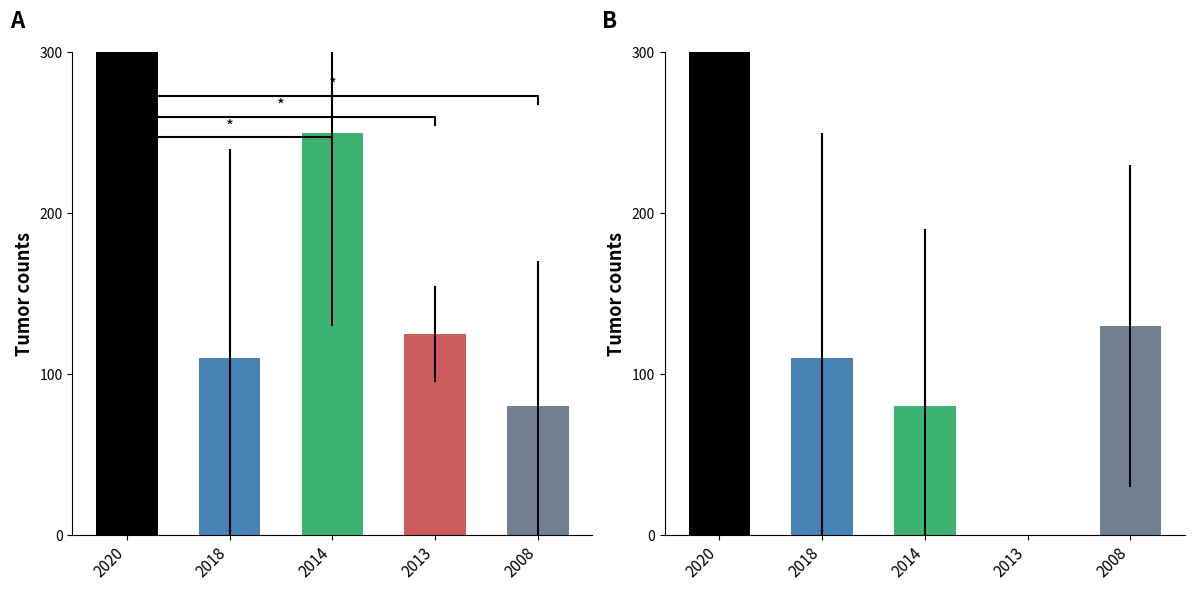

At how many categories does at least one series exceed 104?

5